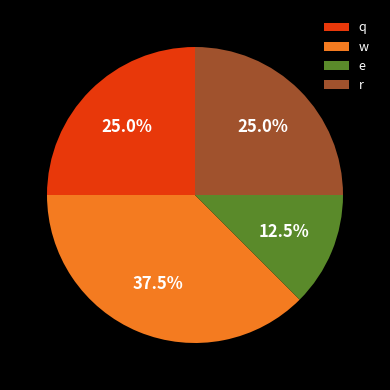

What is the ratio of the value at q to the value at w?

0.7